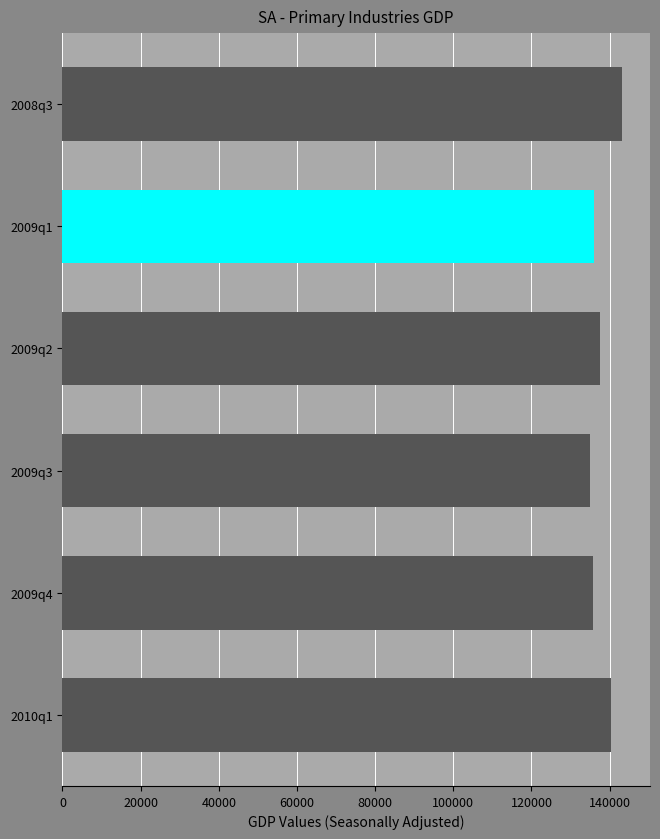

The value at 2009q1 is 136020.5. True or false?

True